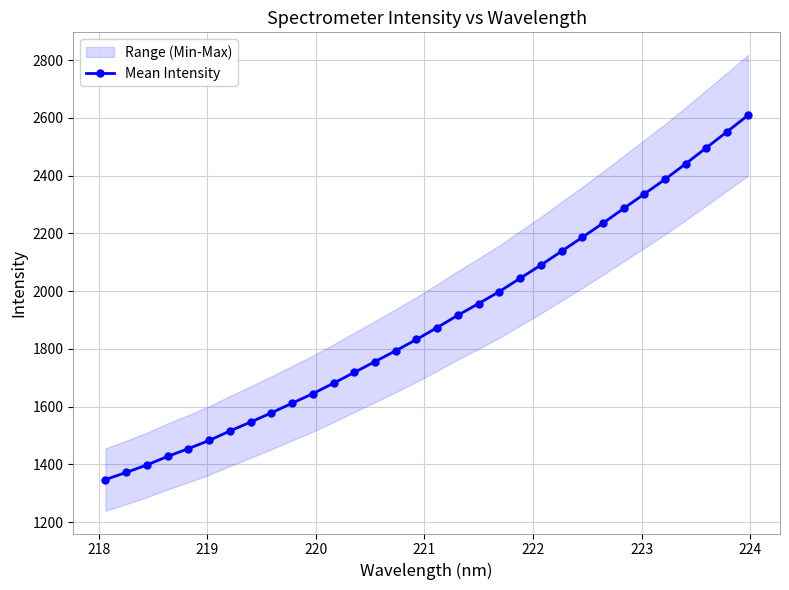

What is the smallest value displayed?

1347.2